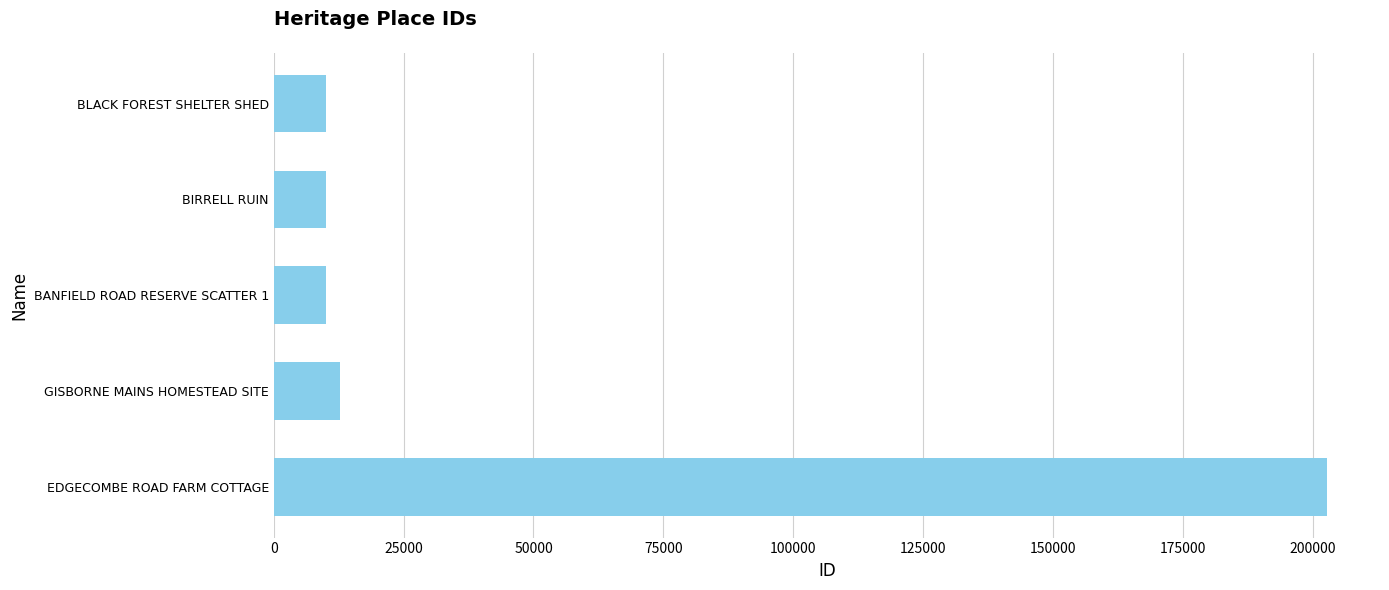

What is the approximate value at EDGECOMBE ROAD FARM COTTAGE?

202756